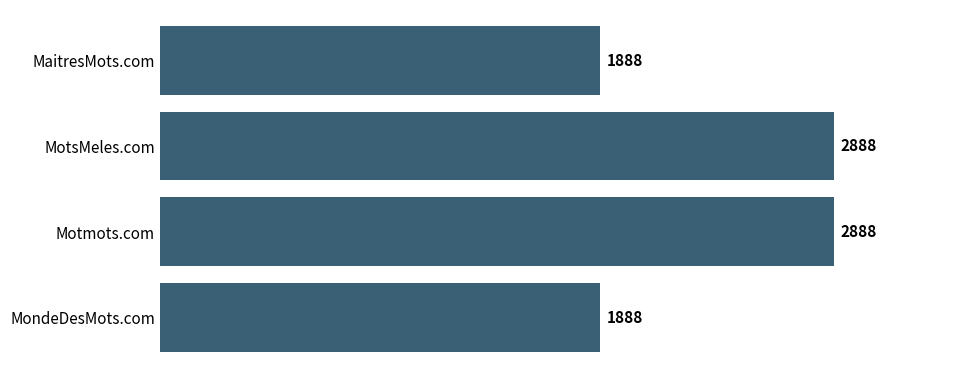

Does the chart contain any negative values?

No